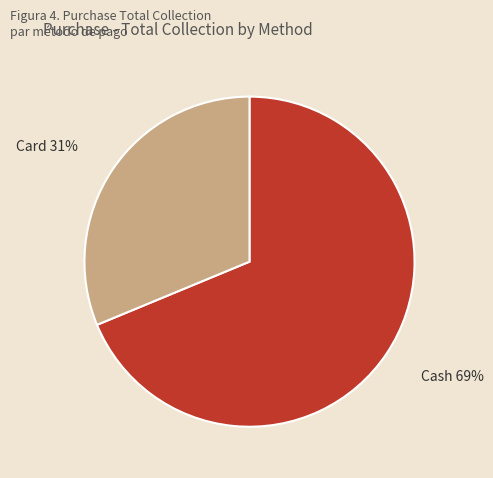

How many slices are in this pie chart?

2